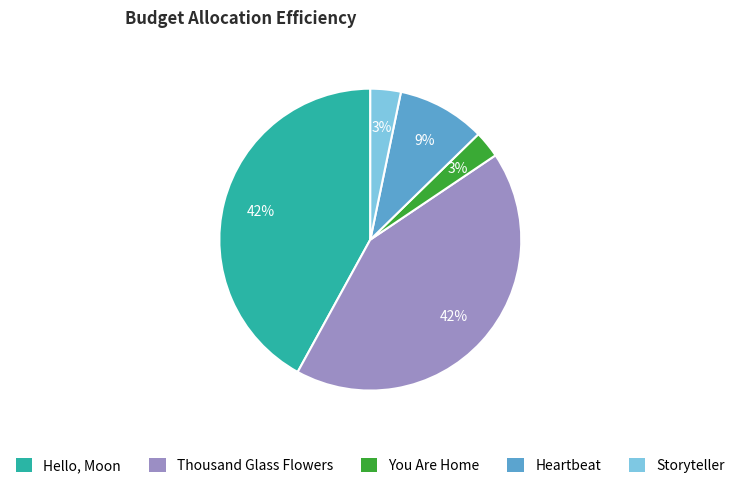

What is the ratio of the value at You Are Home to the value at Heartbeat?

0.3